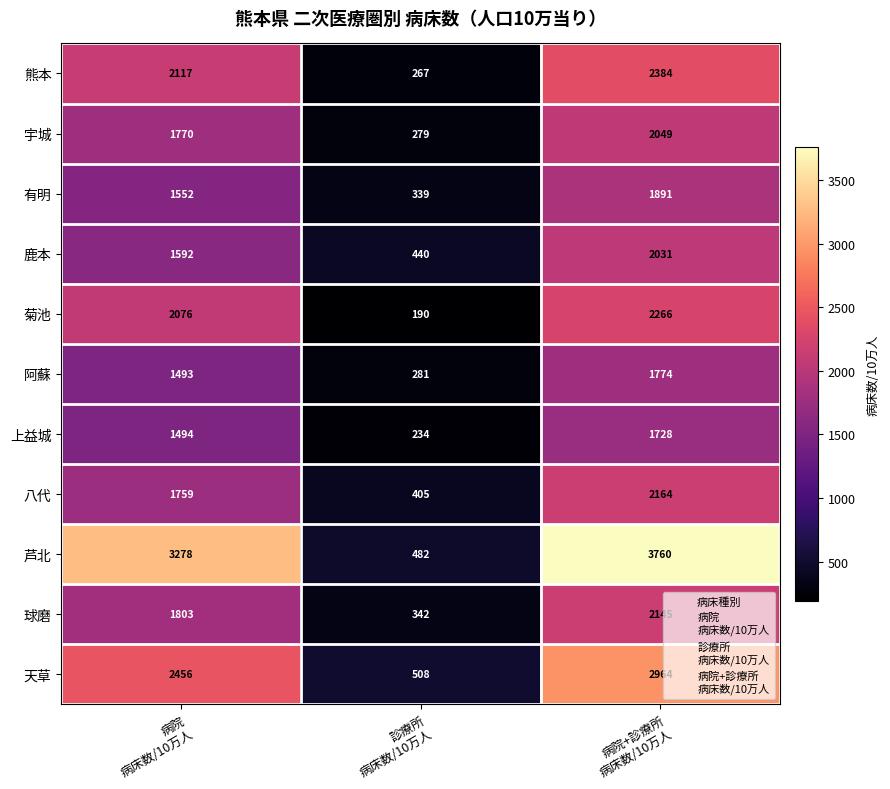

Which series has the widest spread of values?

芦北